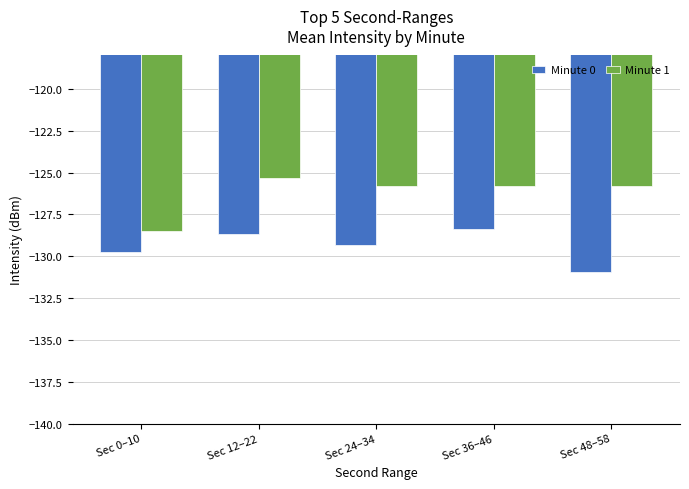

Is the value of Minute 1 at Sec 48–58 greater than the value of Minute 0 at Sec 24–34?

Yes